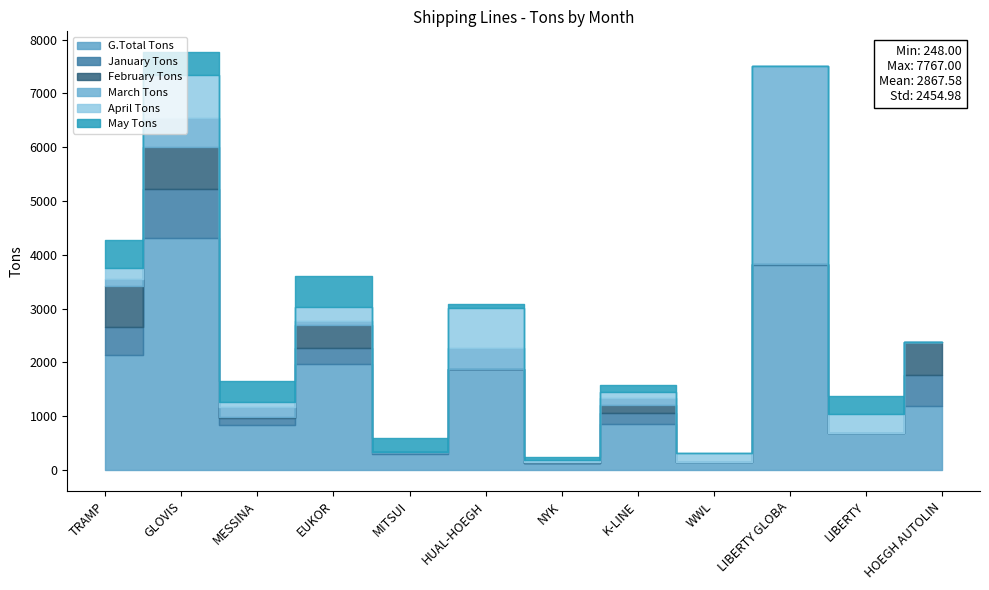

Count the number of categories in the chart.

12